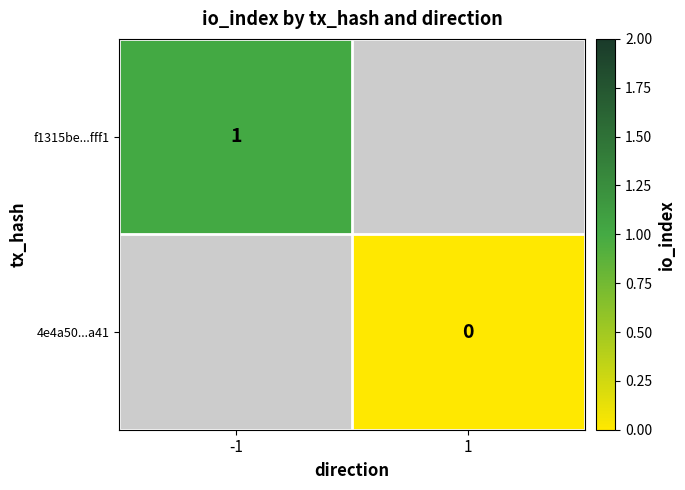

The value of f1315be...fff1 at -1 is 1. True or false?

True